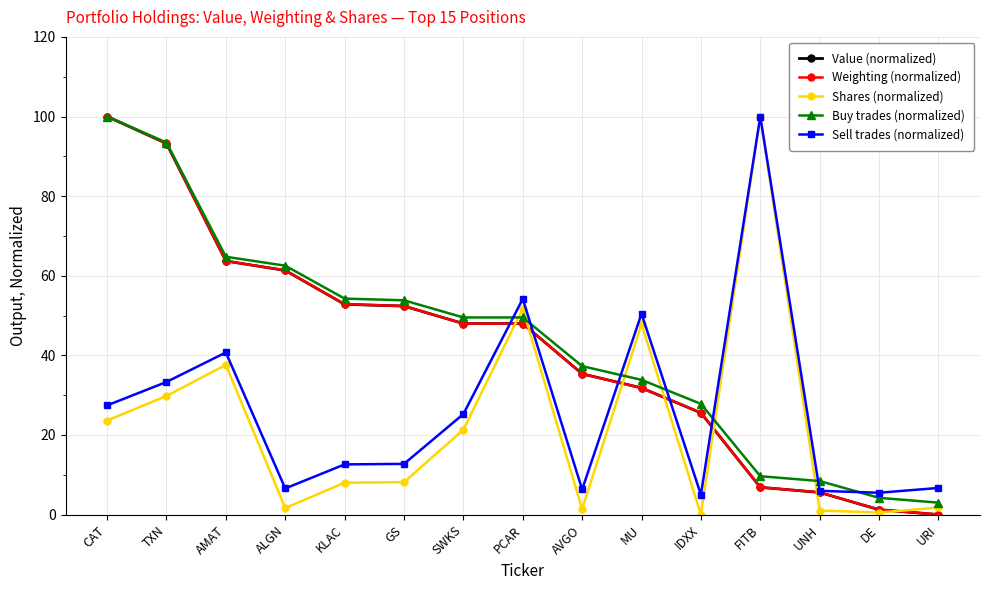

What is the average value of the Shares (normalized) series?

22.3